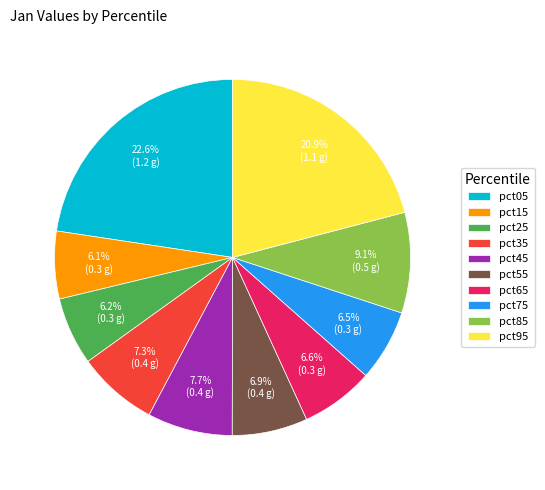

To the nearest percent, what is the average slice percentage?

10%